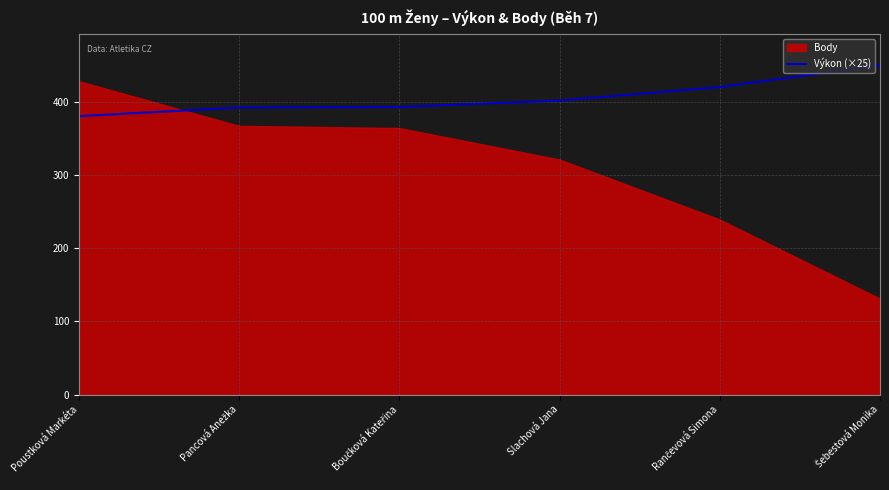

Is it true that Výkon (×25) equals 256.5 at Poustková Markéta?

False